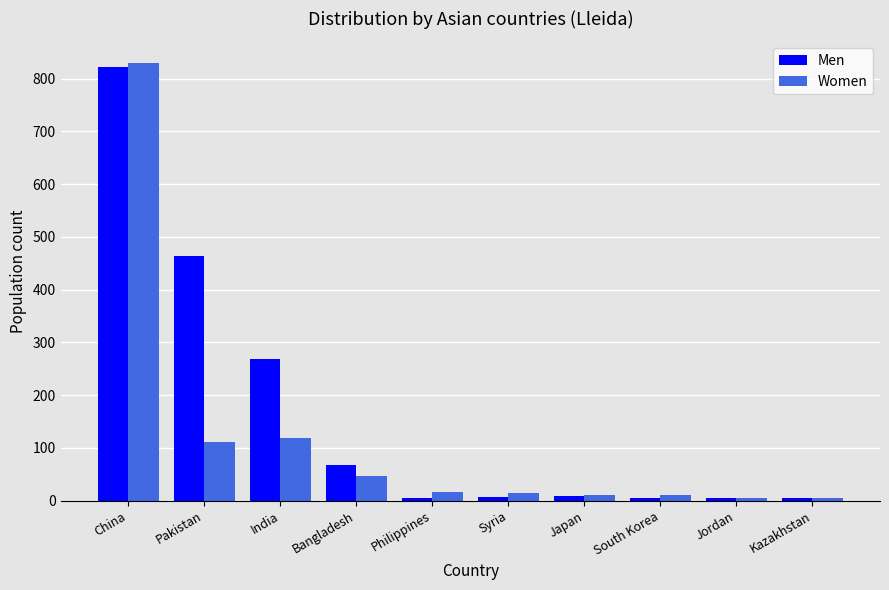

At which category does the chart reach its peak across all series?

China